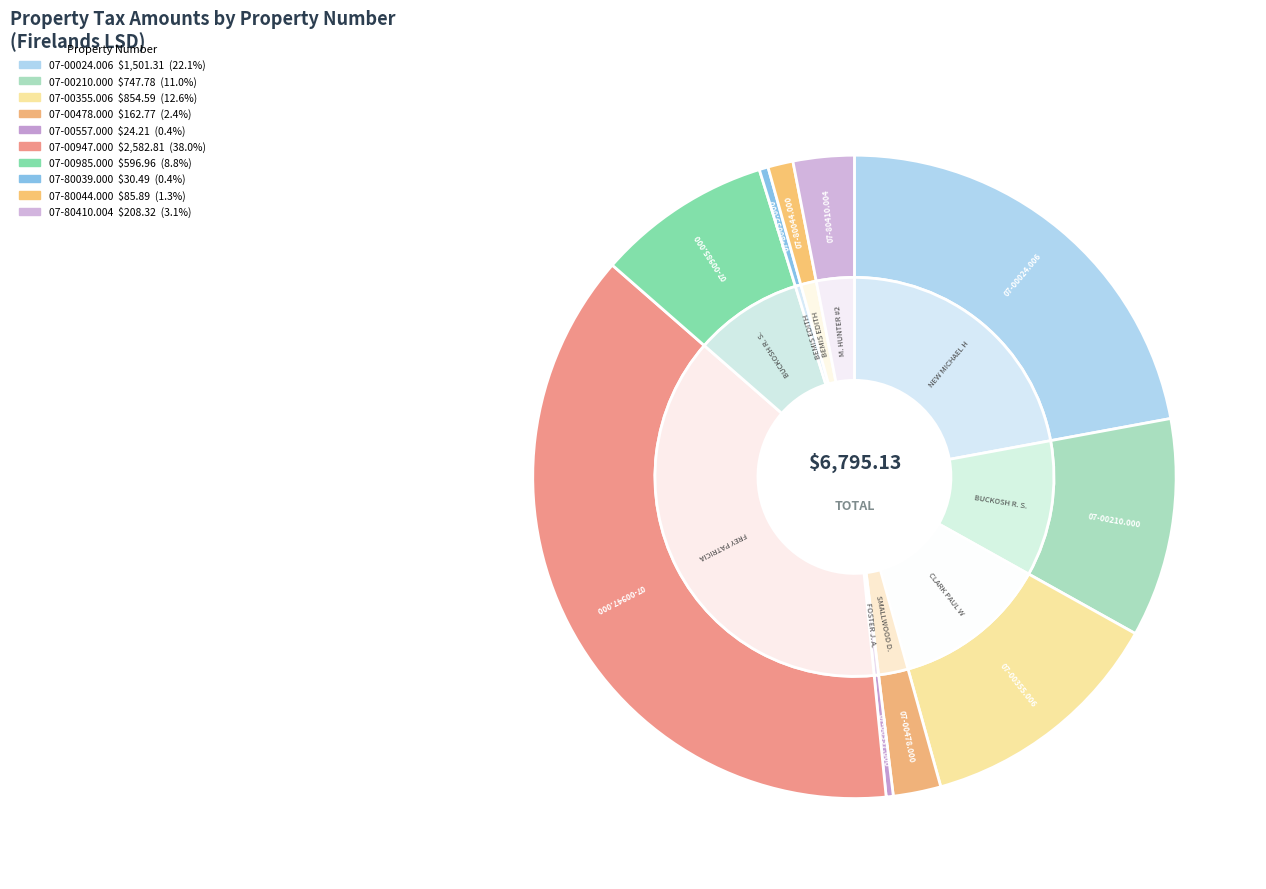

What percentage is NOT represented by 07-80410.004?

96.9%